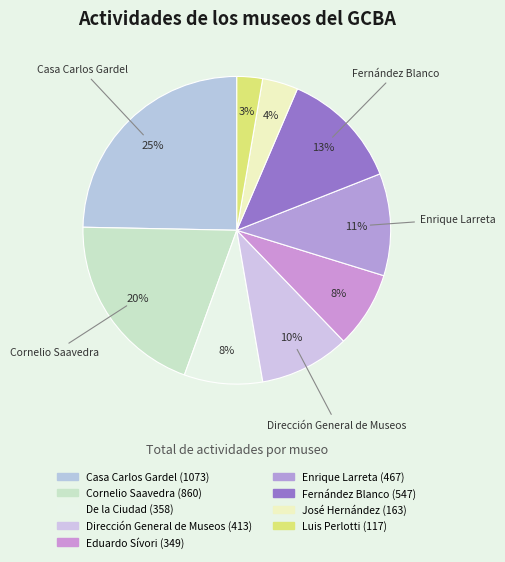

Count the number of slices in the pie.

9